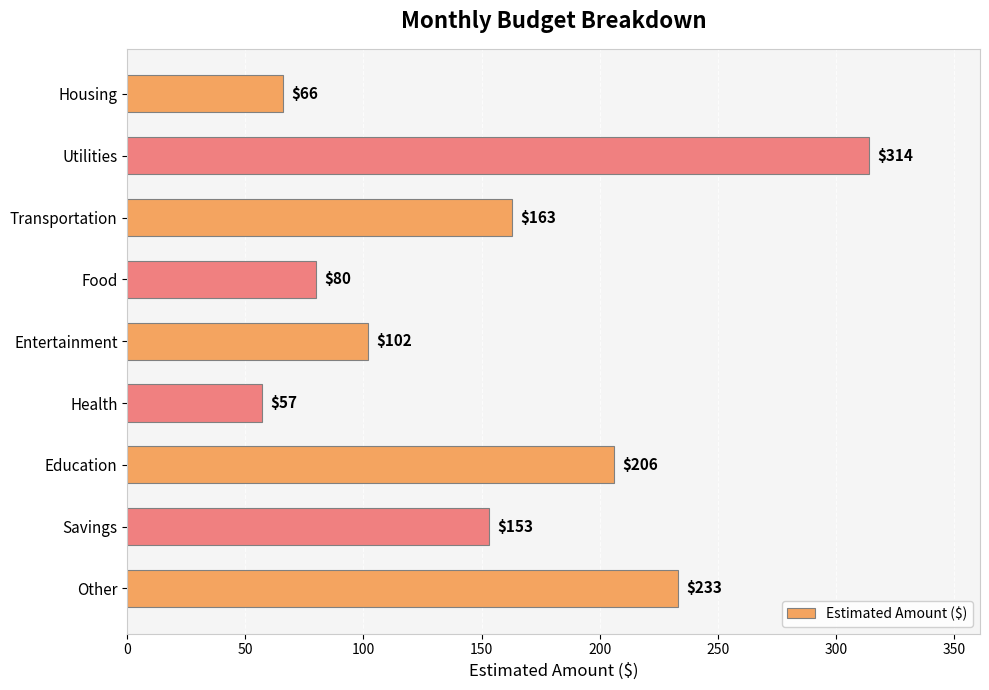

What is the label of the 4th bar from the bottom?

Health